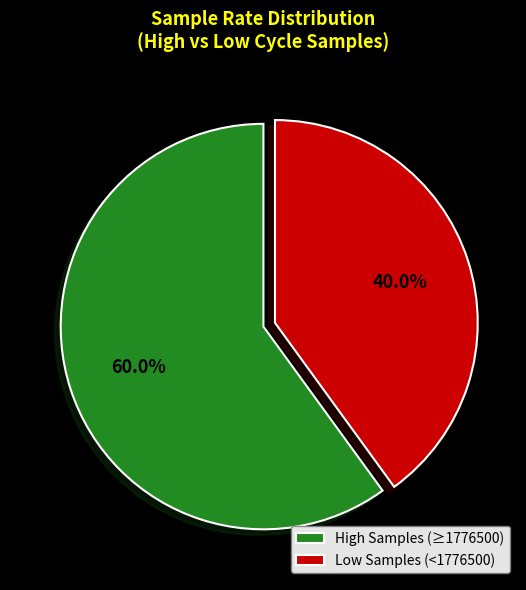

Count the number of slices in the pie.

2